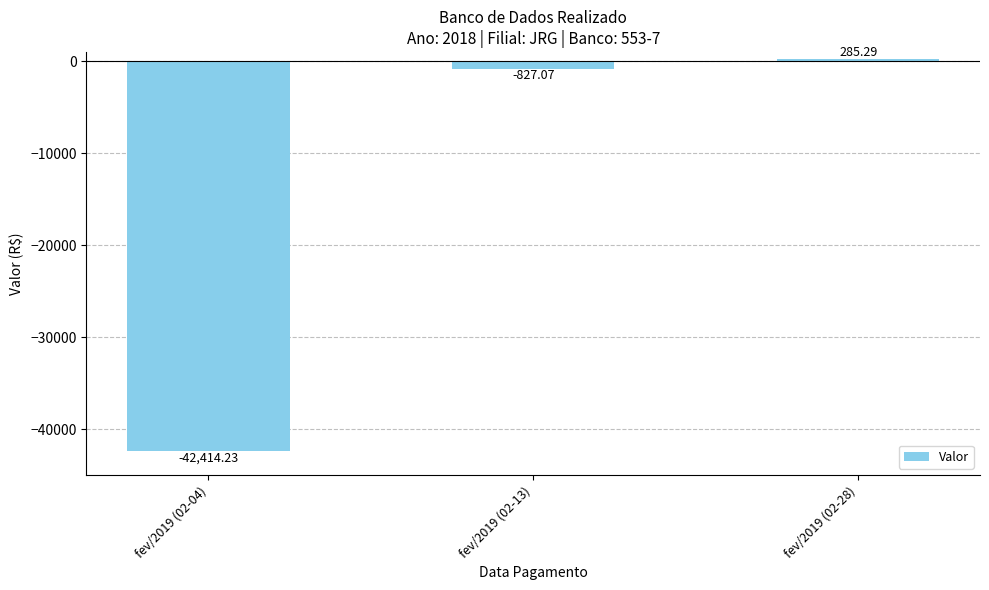

Reading right to left, transcribe all the data shown in this chart.

fev/2019 (02-28)=285.3	fev/2019 (02-13)=-827.1	fev/2019 (02-04)=-42414.2